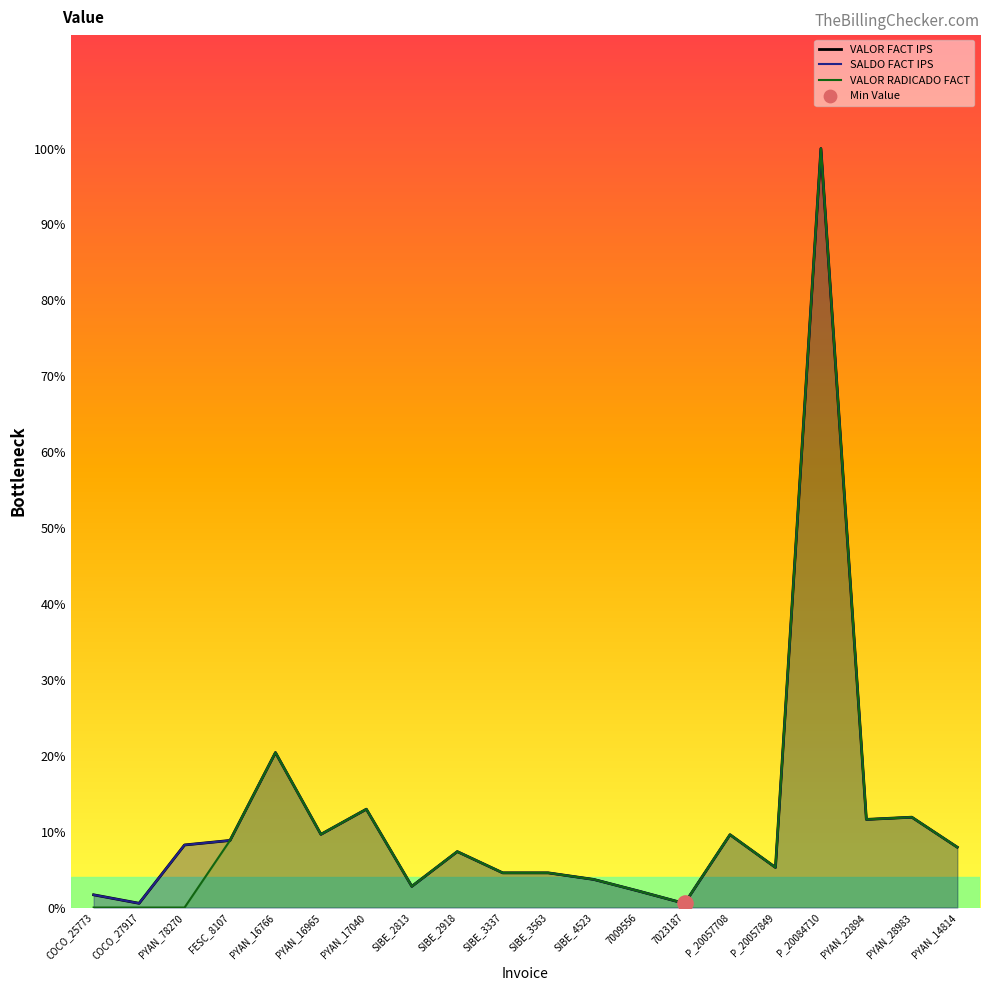

Is the value of SALDO FACT IPS at 7009556 greater than the value of VALOR FACT IPS at SIBE_2813?

No